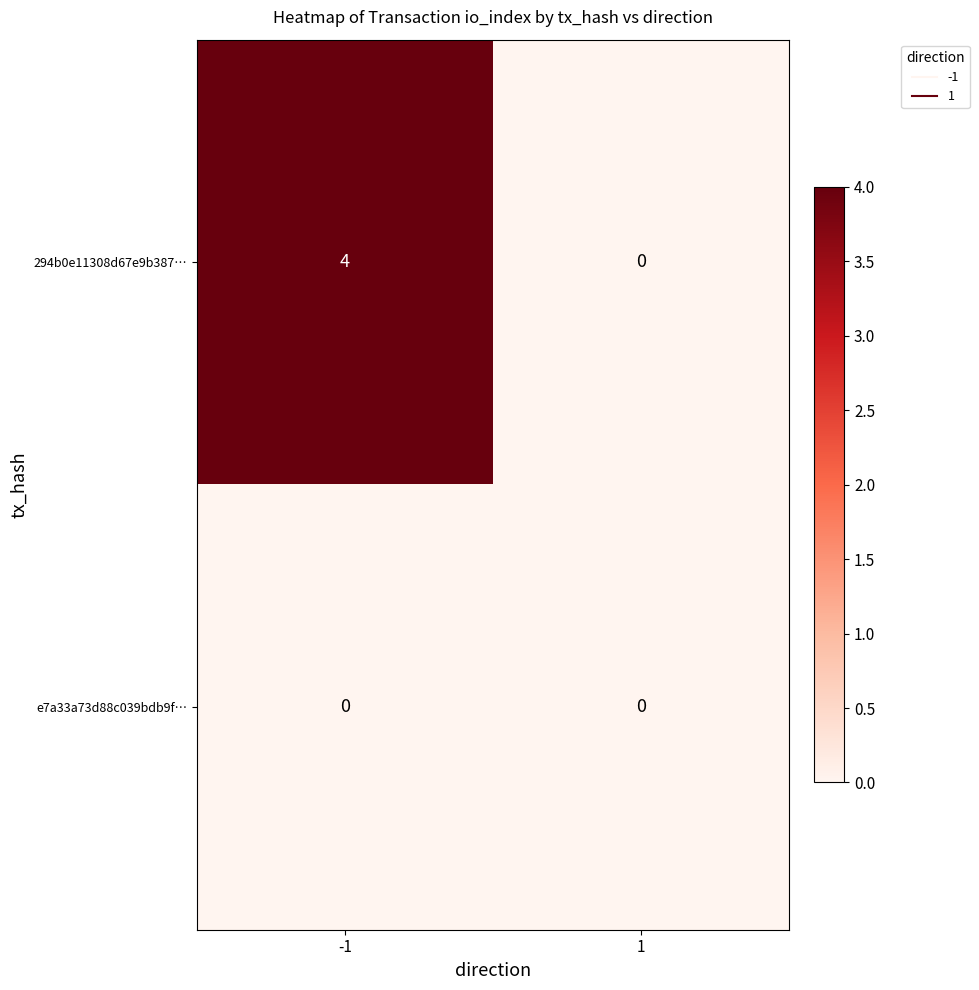

At how many categories does at least one series exceed 3?

1